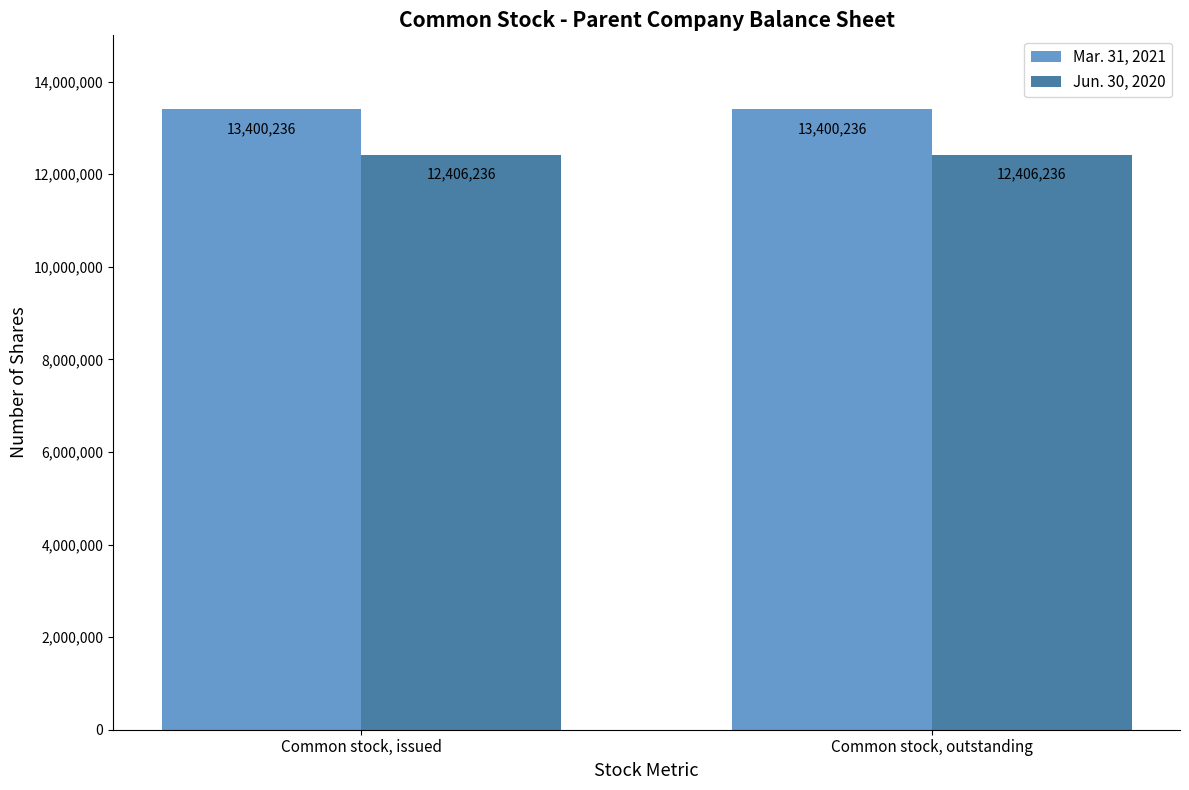

What is the label of the 2nd bar from the right?

Common stock, issued